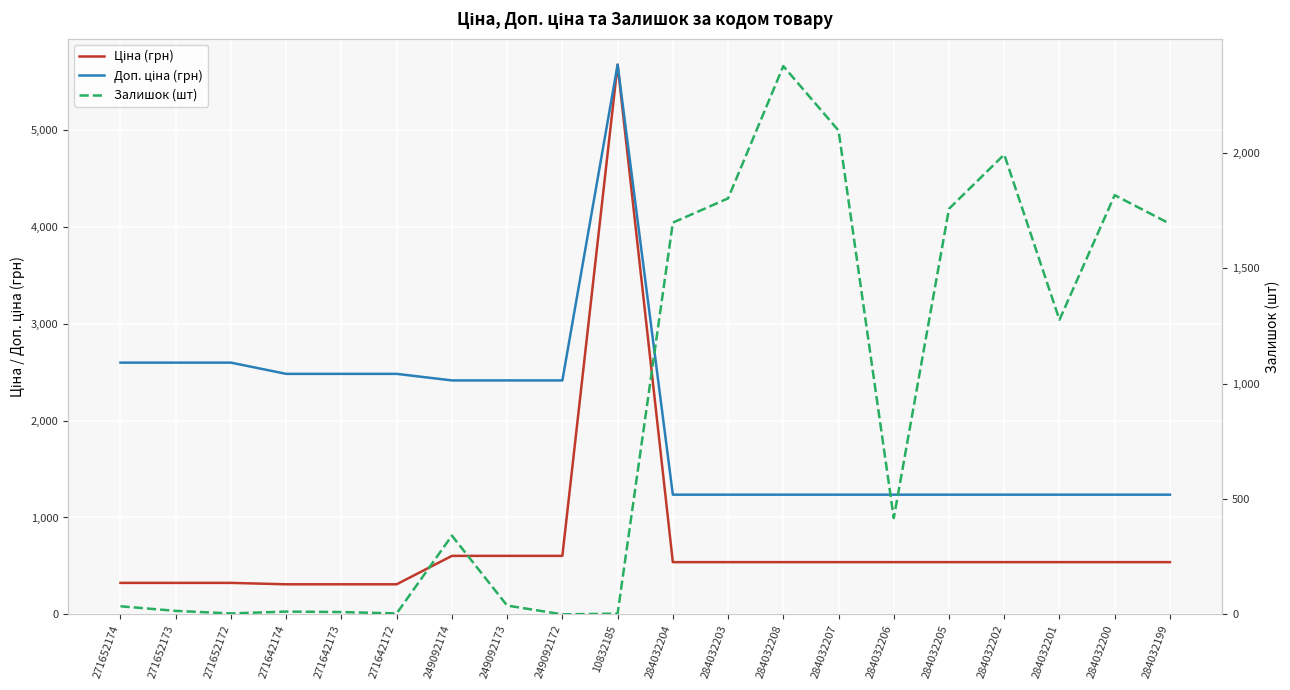

At which category is the sum across all series the highest?

10832185